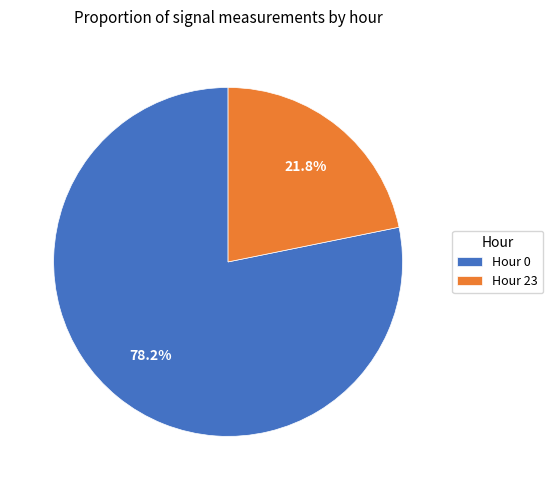

Does any single category account for the majority?

Yes